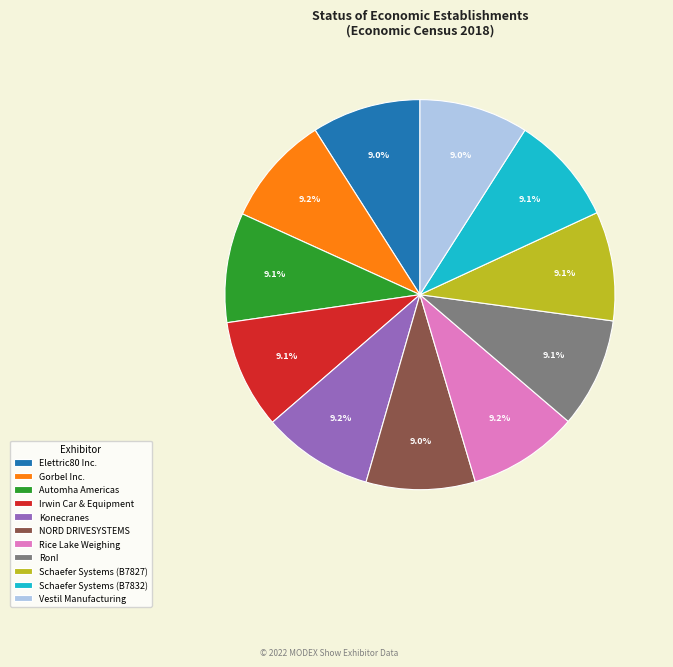

Approximately how many times larger is the value at Vestil Manufacturing compared to Automha Americas?

1.0